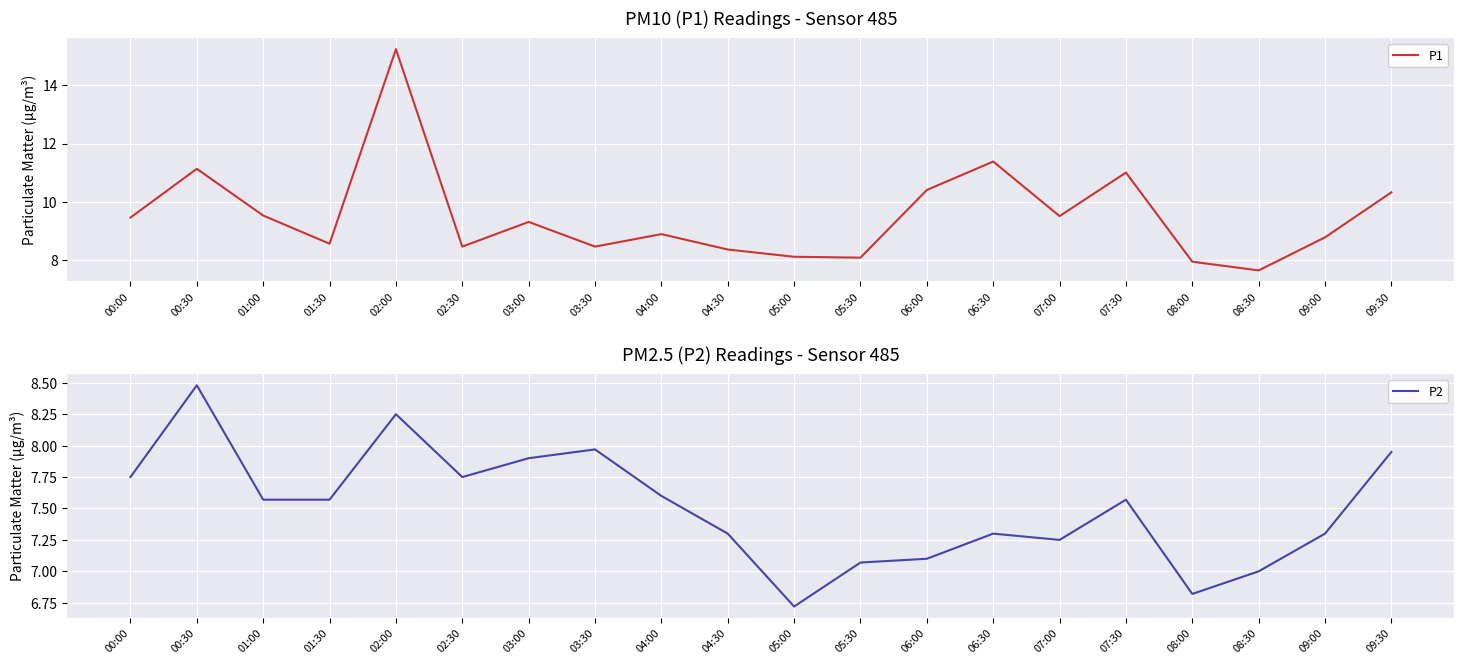

What is the highest value of the P1 series?

15.2